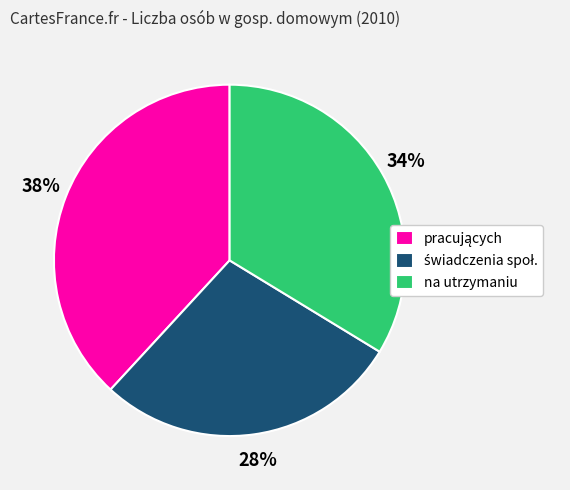

How many slices are in this pie chart?

3